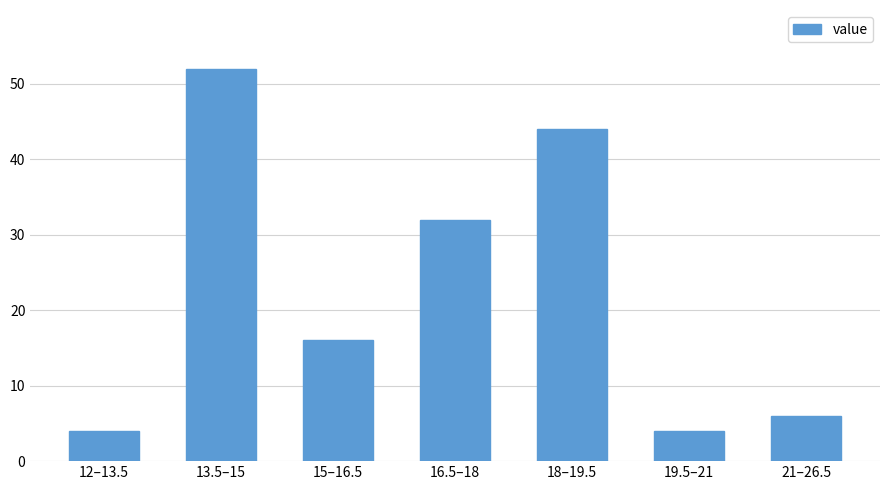

Reading left to right, extract all data points from this chart.

4	52	16	32	44	4	6